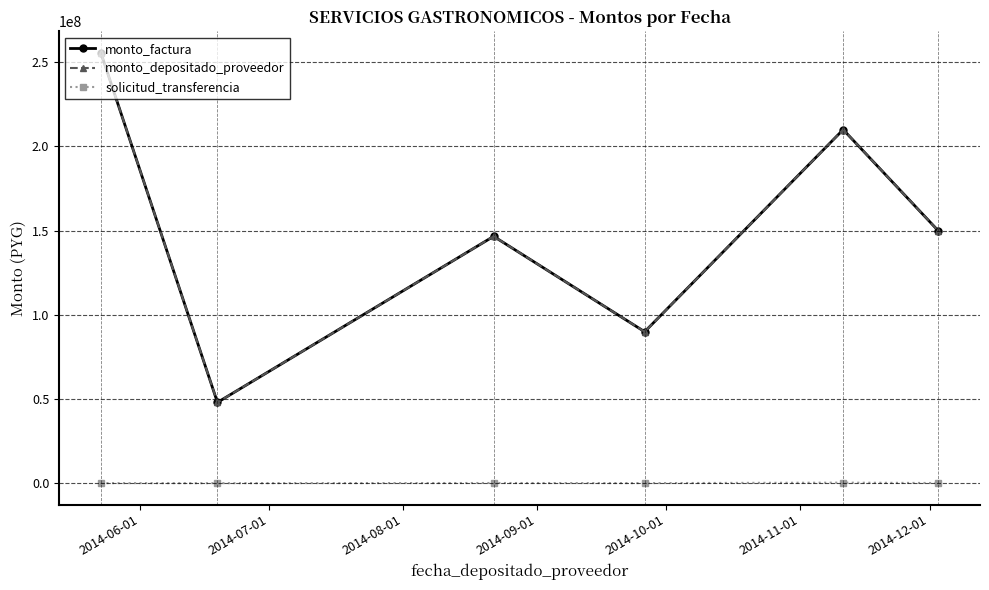

Is this an area chart (filled region under the line)?

No